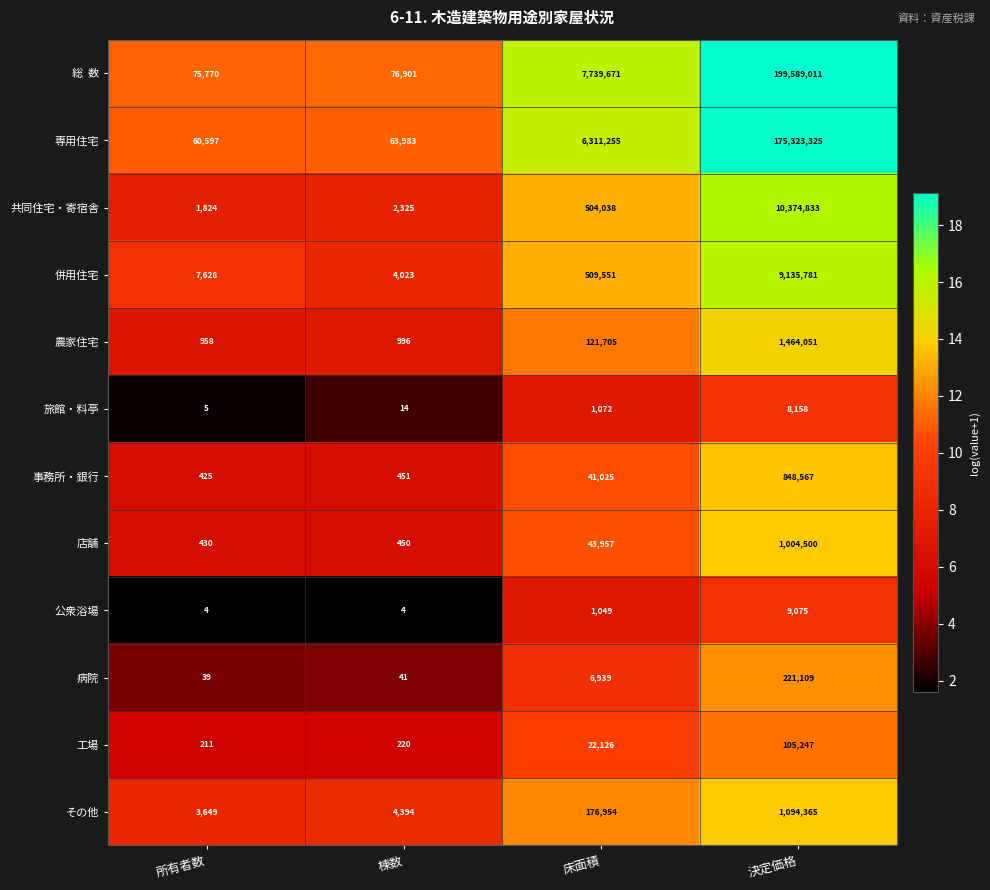

What is the spread (max minus min) of values at 床面積?

7738622